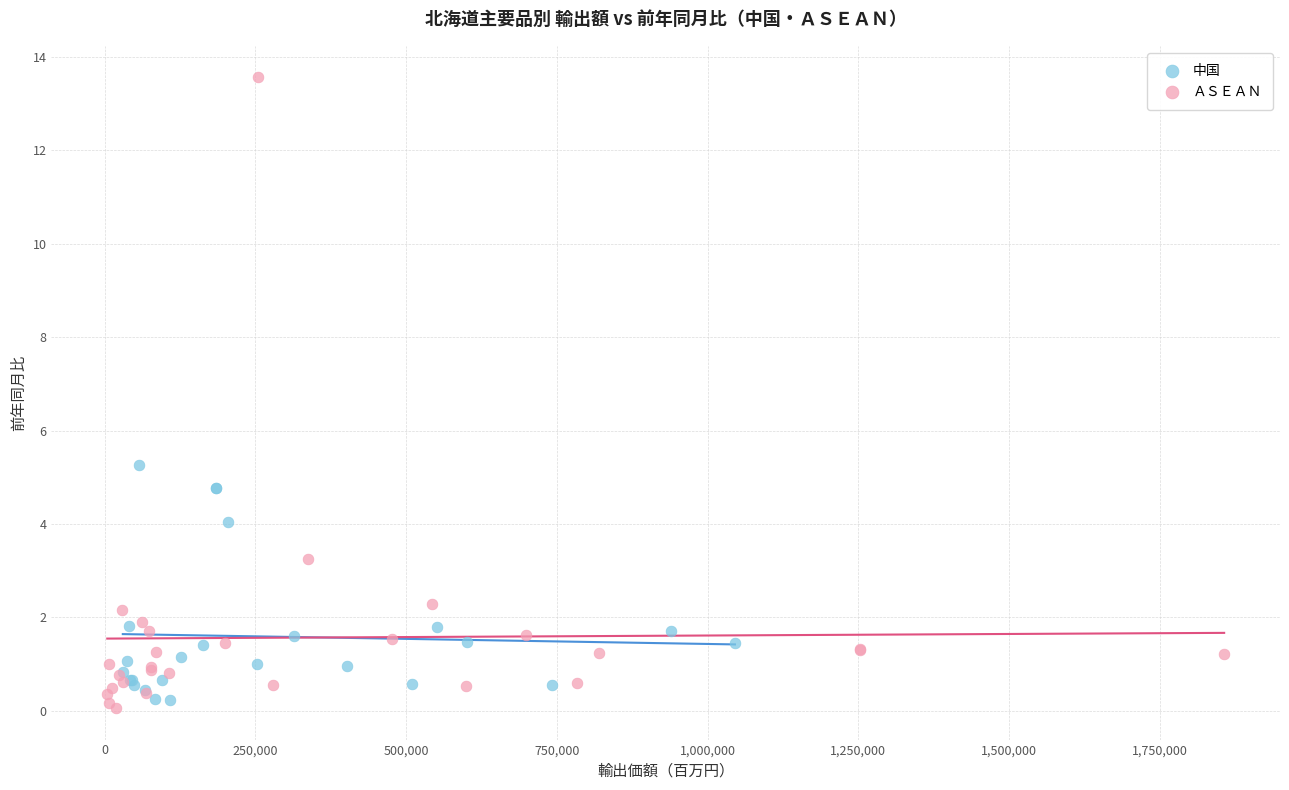

Which series has the widest spread of Y values?

ＡＳＥＡＮ